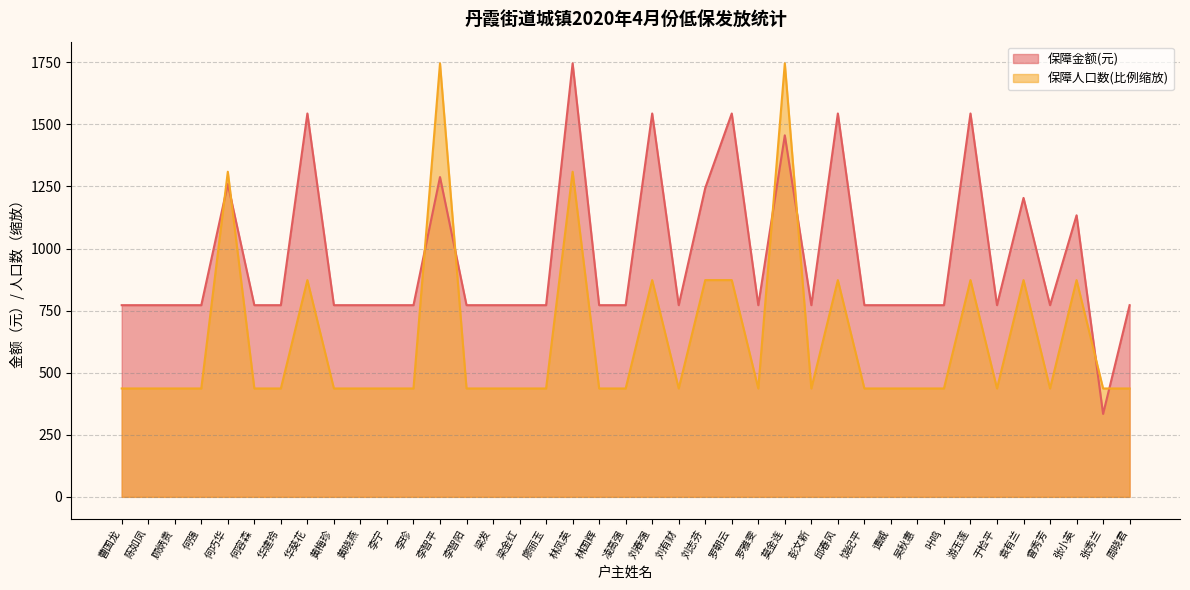

How many times do 保障人口数 and 保障金额(元) cross each other?

8